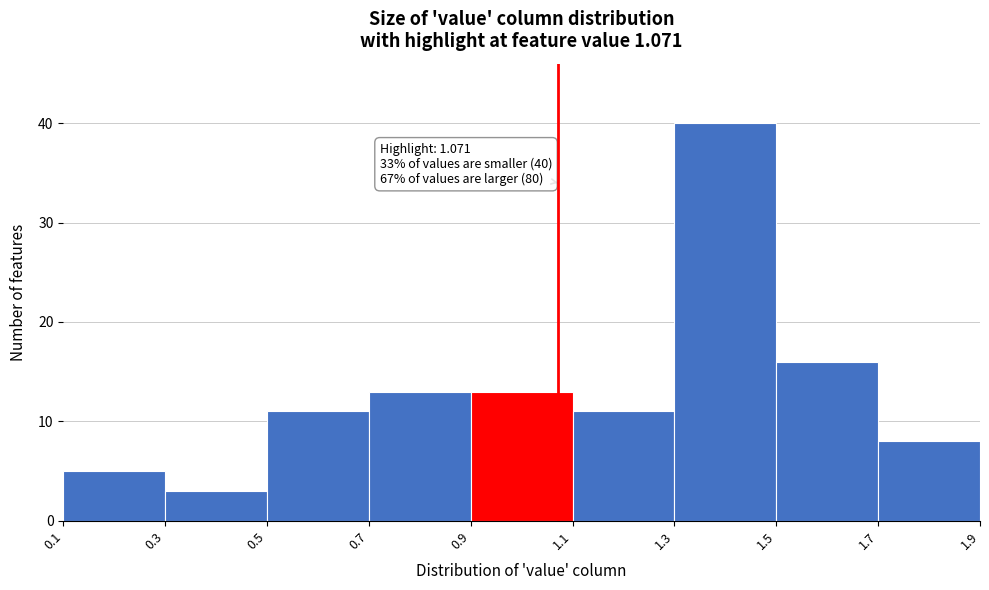

Over which range of the x-axis is the bar tallest?

1.3 to 1.5